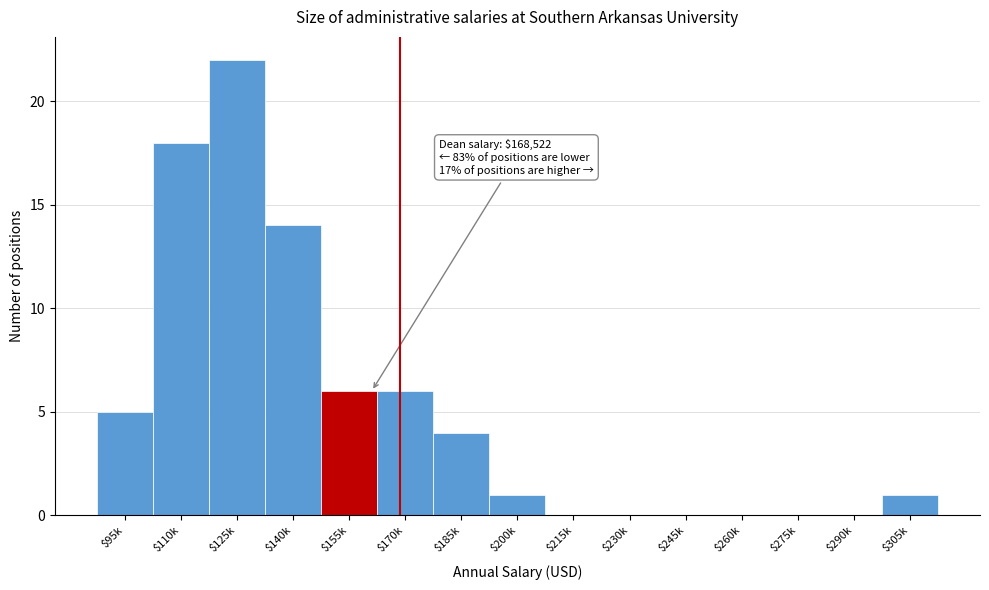

What is the greatest value displayed?

22